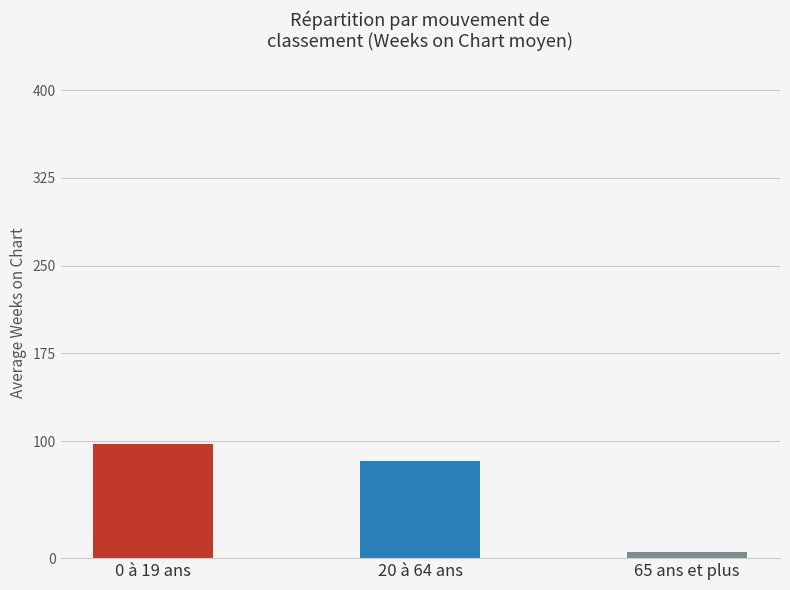

Reading left to right, what are all the values shown in this chart?

97.9	82.6	5.3